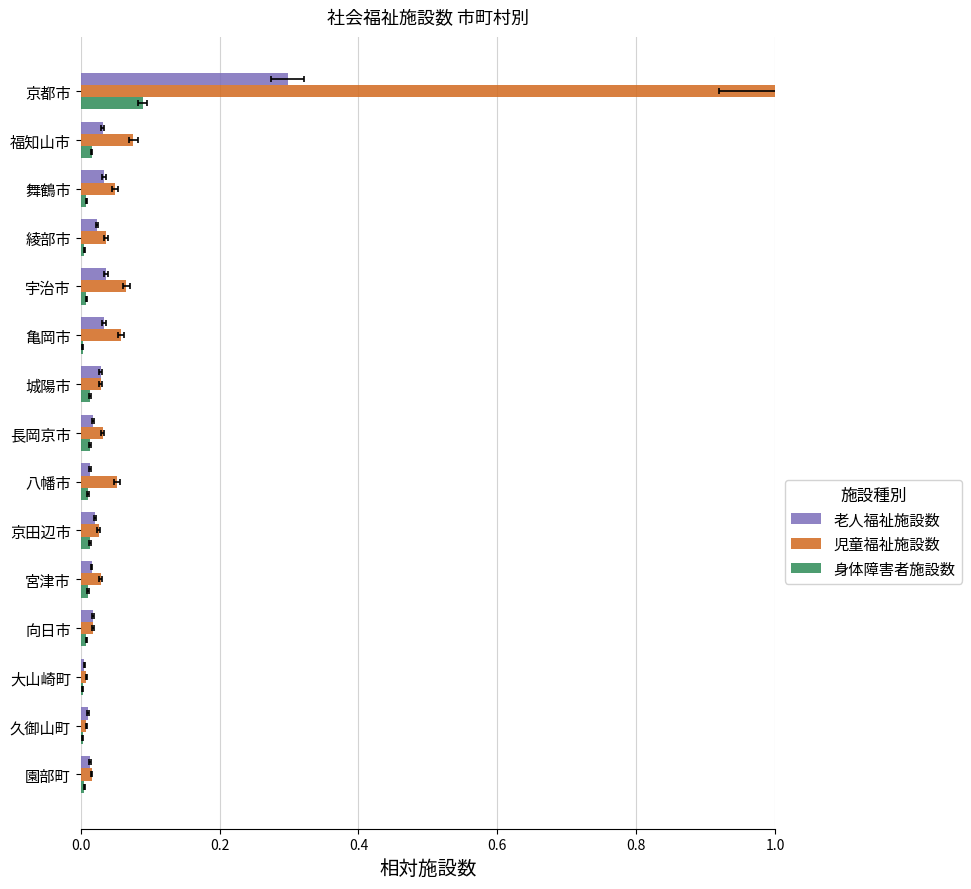

How many distinct data groups are displayed?

3